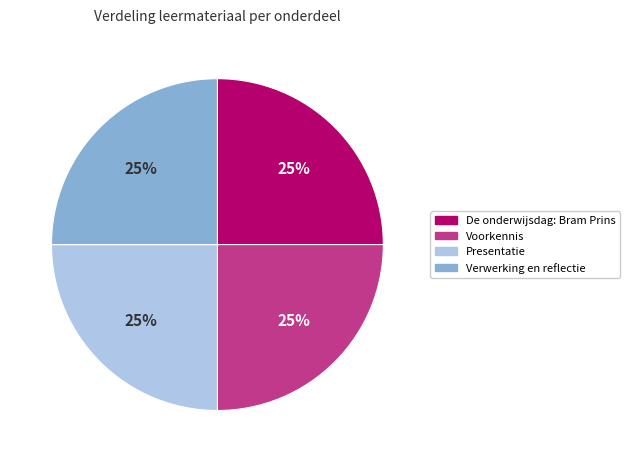

Count the number of slices in the pie.

4